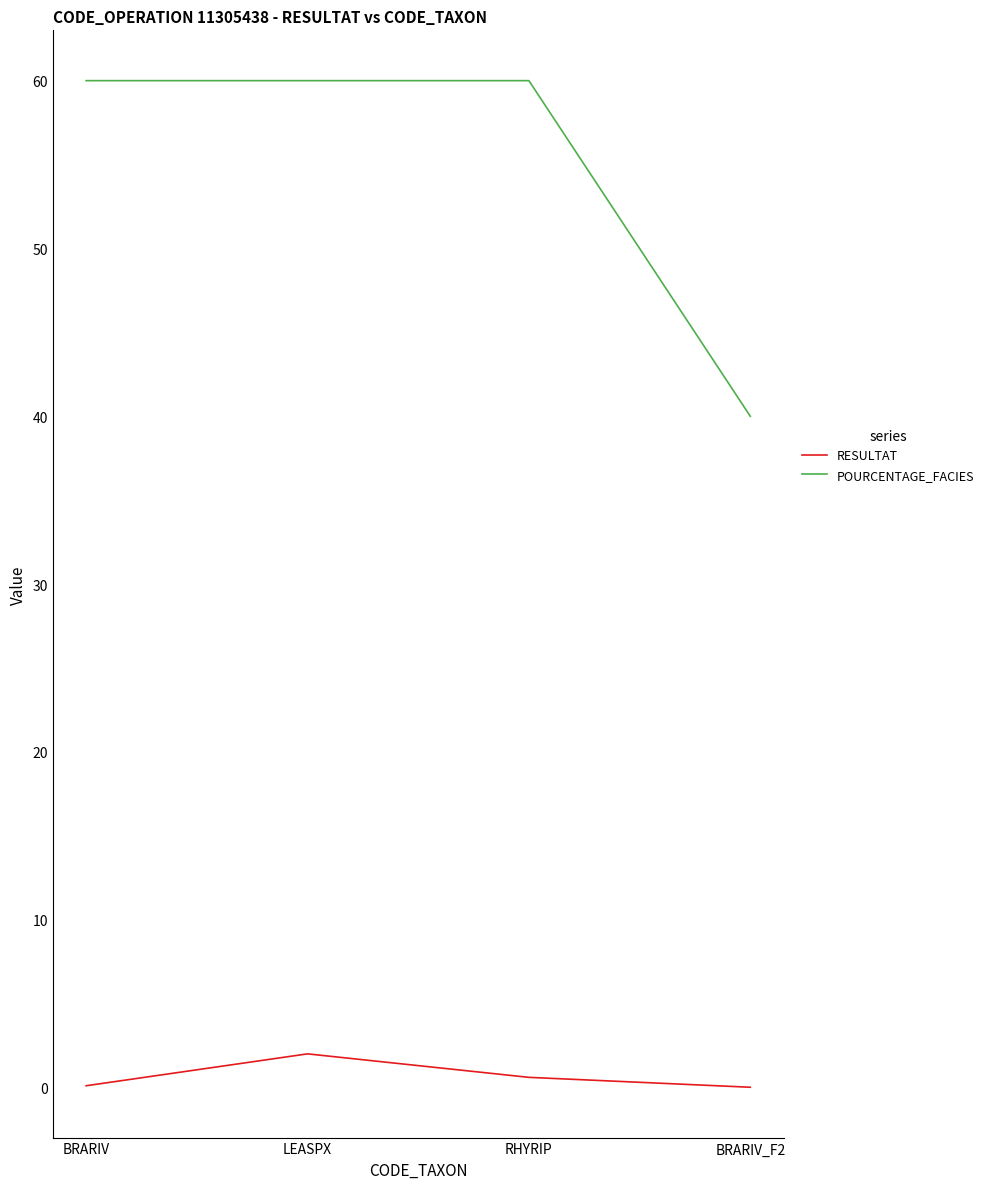

What is the highest value of the RESULTAT series?

2.0